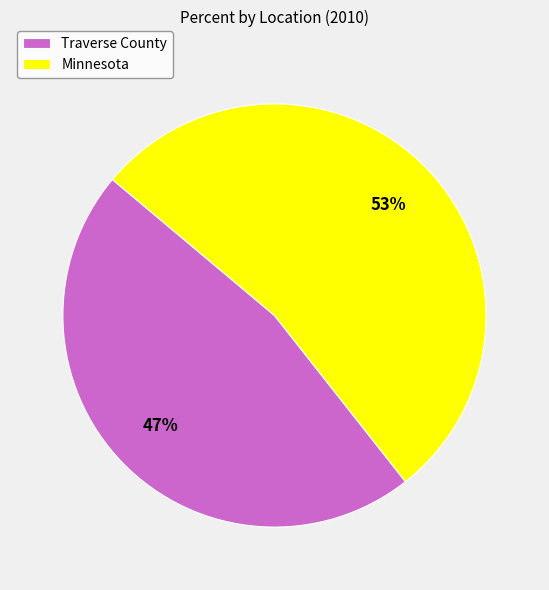

What is the smallest slice in the pie chart?

Traverse County